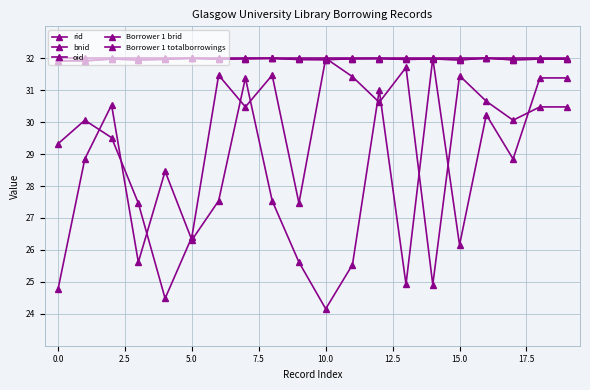

How many interior local valleys does the Borrower 1 brid series have?

6